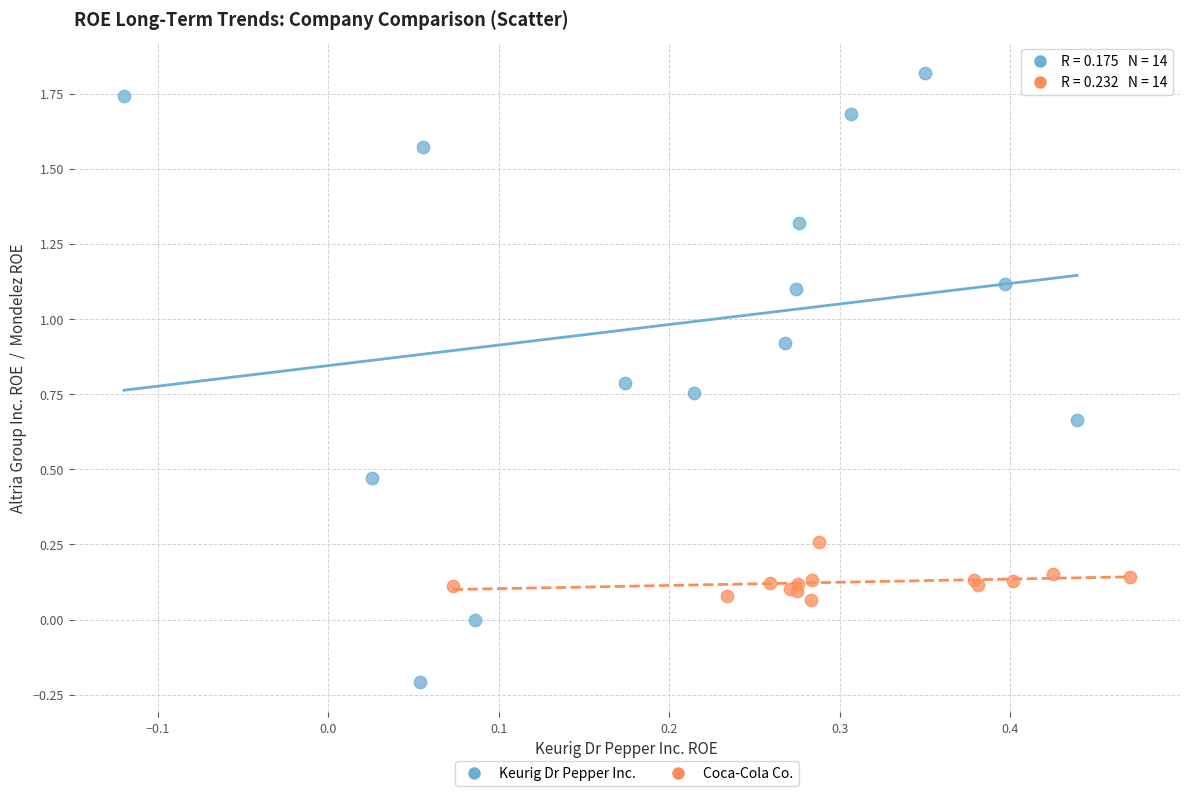

Which series contains the highest Y value?

Keurig Dr Pepper Inc.